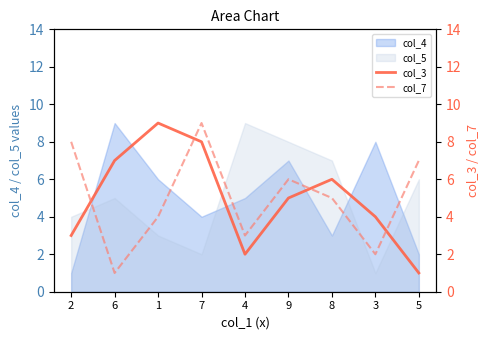

What is the label of the 5th point from the left?

4